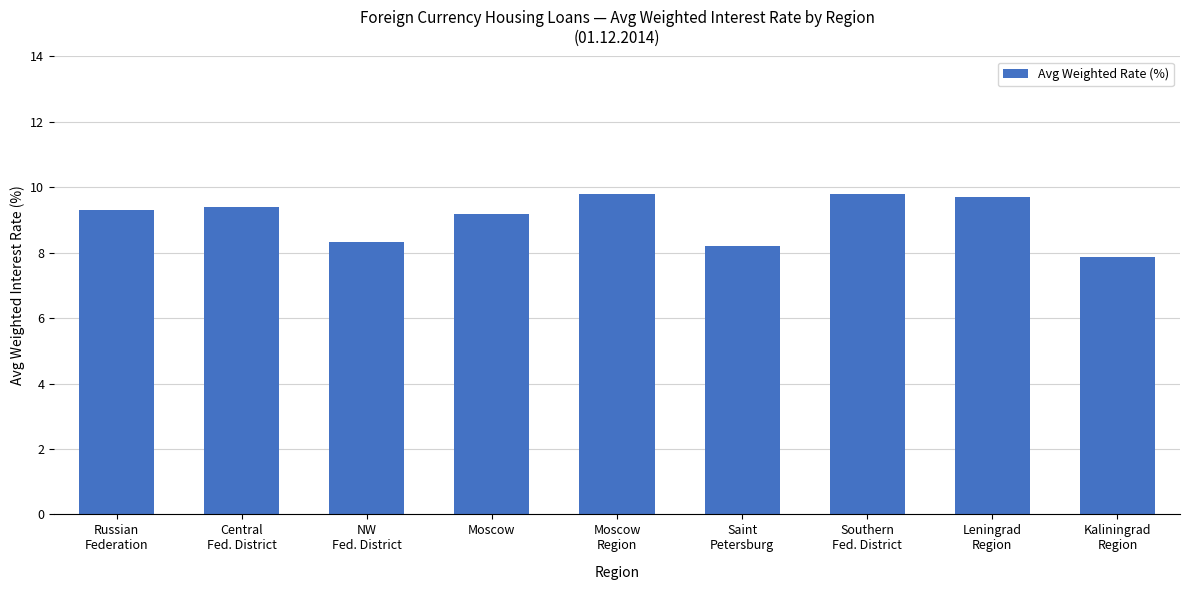

Reading right to left, list all the values displayed in this chart.

7.9	9.7	9.8	8.2	9.8	9.2	8.3	9.4	9.3